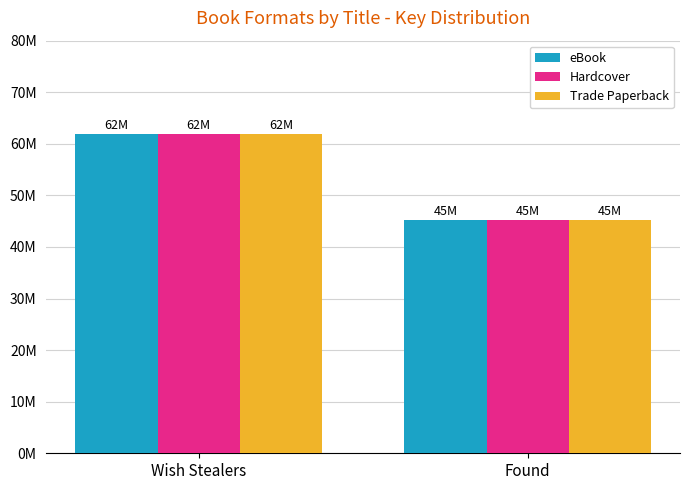

Is it true that eBook equals 61885071 at Wish Stealers?

True